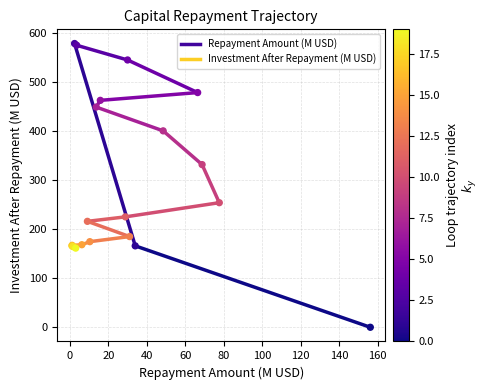

What Y value in the scatter plot is closest to 289?

254.0